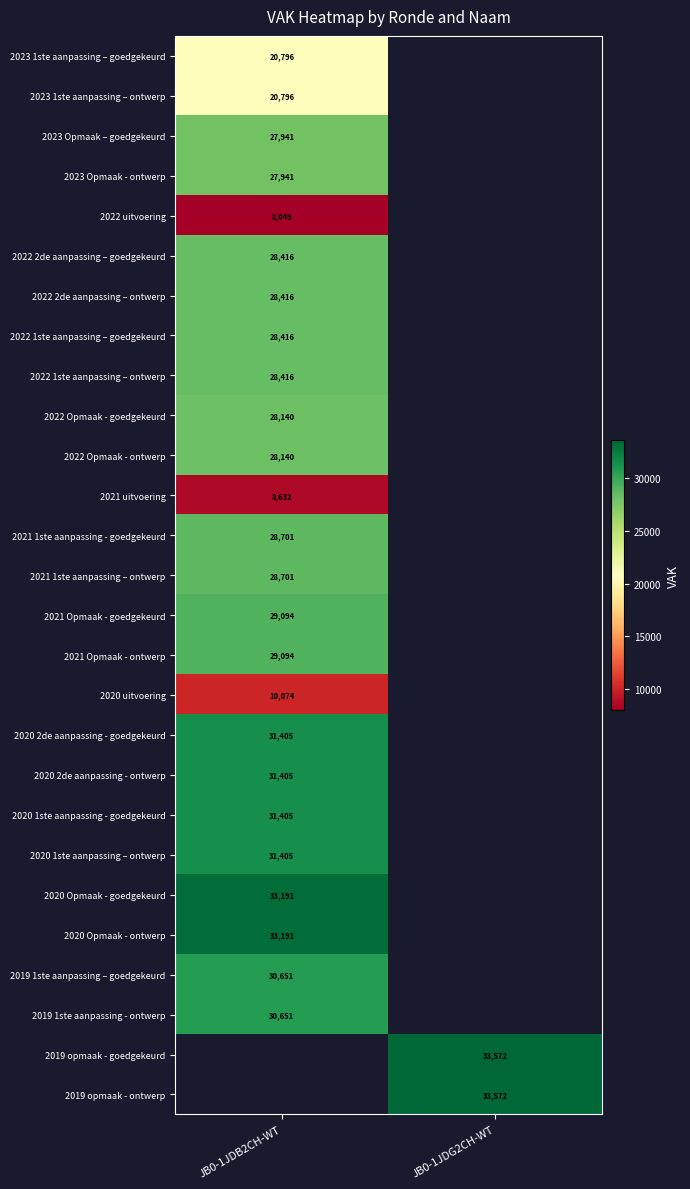

The value of 2022 1ste aanpassing – goedgekeurd at JB0-1JDB2CH-WT is 28416. True or false?

True